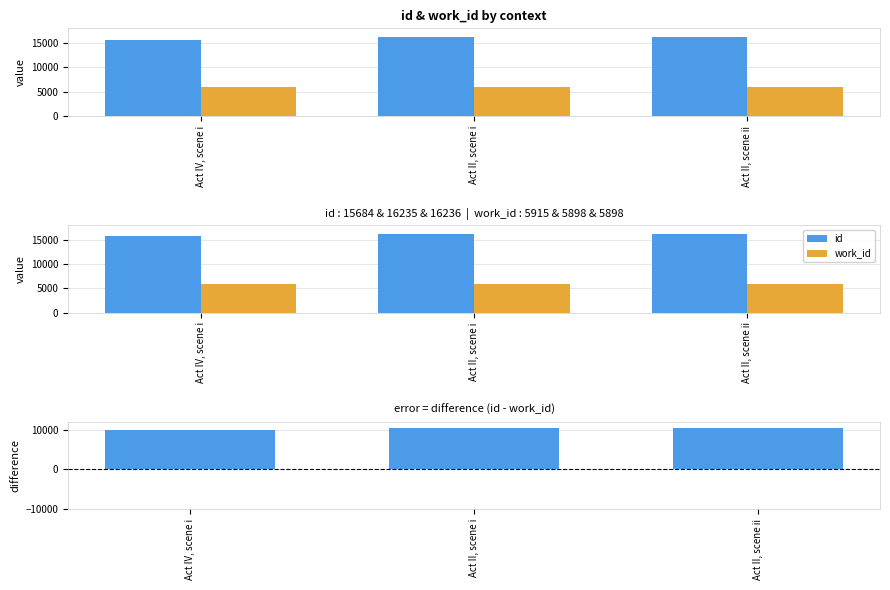

What is the sum of the id values at Act II, scene i and Act IV, scene i?

31919